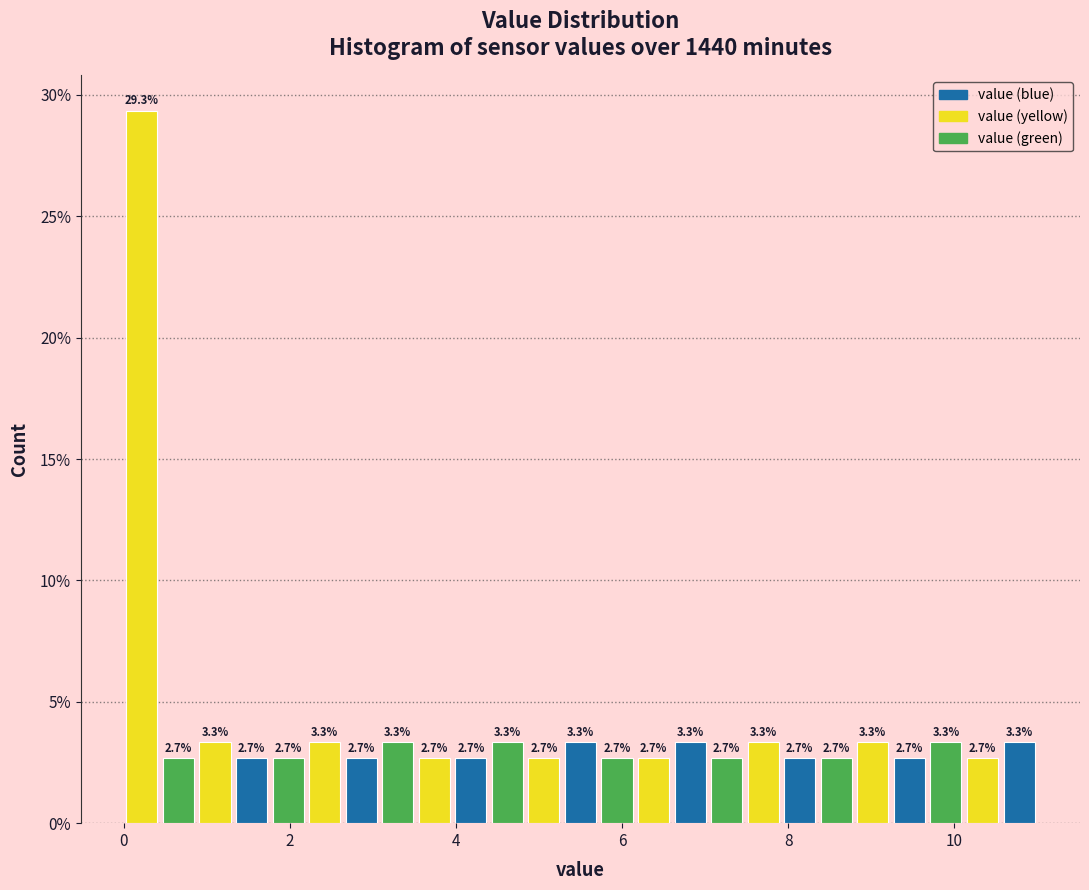

Around what value on the x-axis is the tallest bar? Give the approximate position of its centre, as read against the axis.

0.2